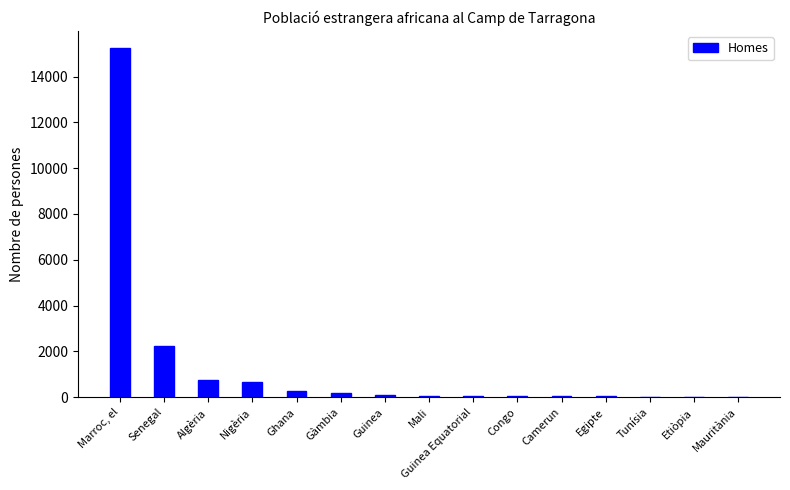

Where is the data nearest to the value 7625?

Senegal